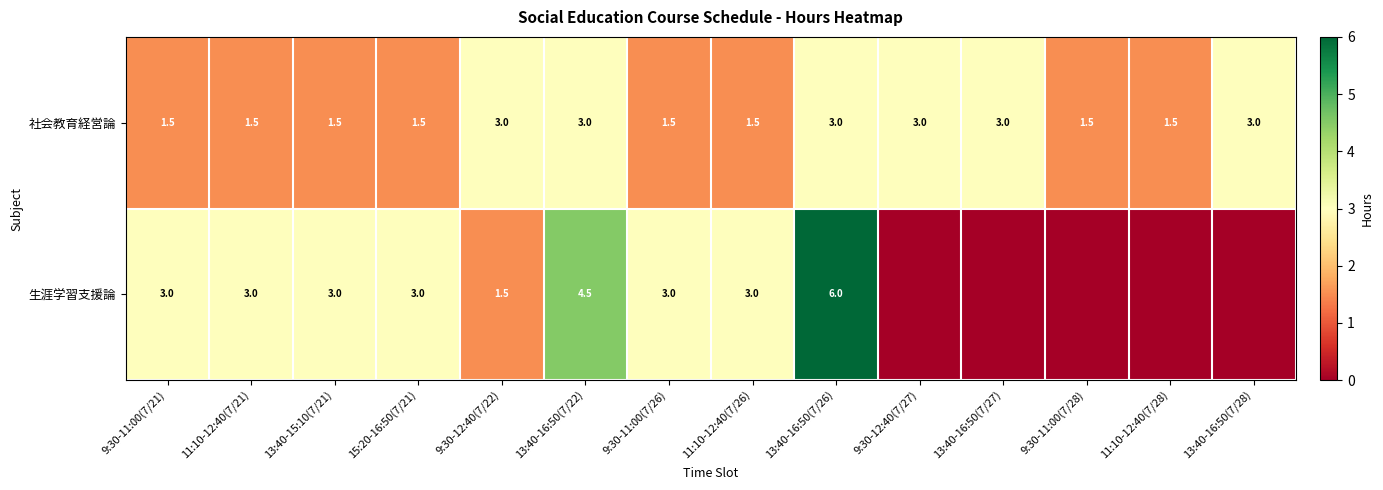

At 9:30-12:40(7/22), list the series in order from largest to smallest.

社会教育経営論, 生涯学習支援論